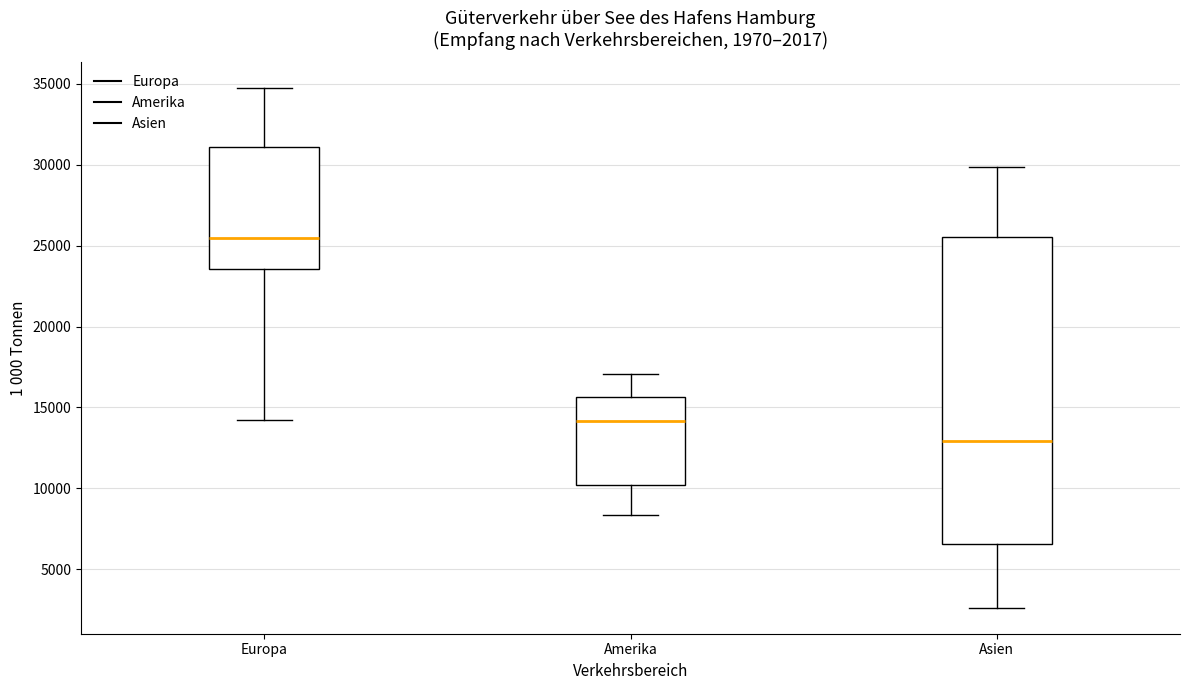

Which box's median line is the lowest?

Asien